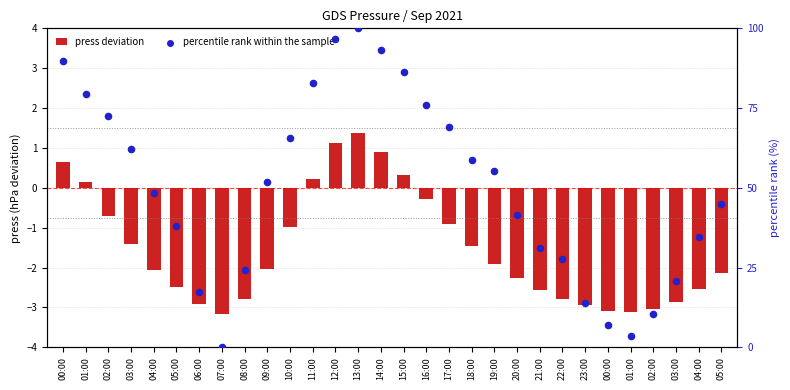

Which series has the largest Y range (max minus min)?

percentile rank within the sample